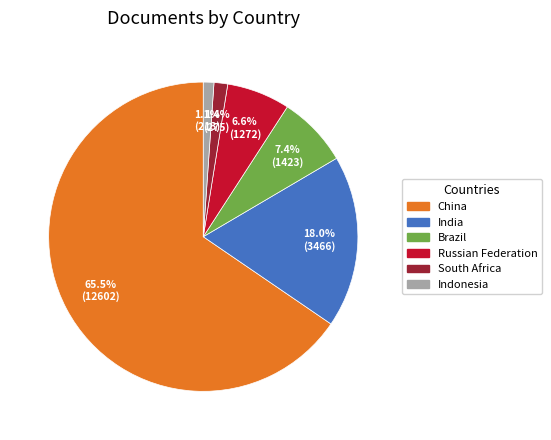

What is the largest slice in the pie chart?

China